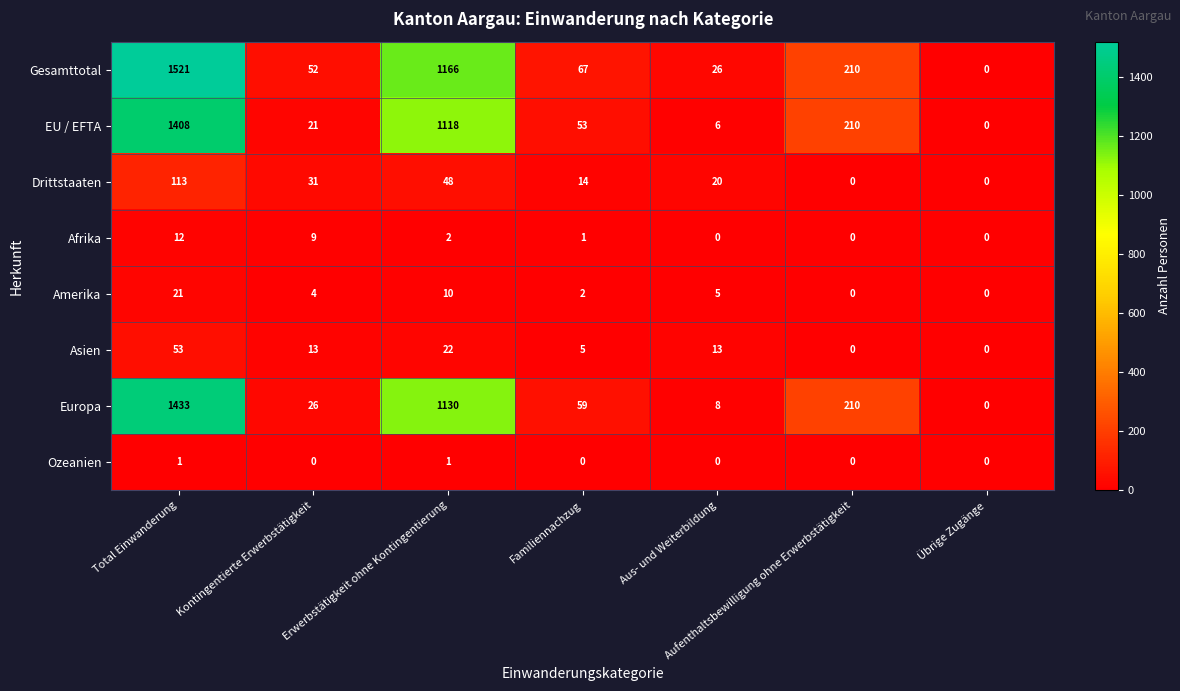

Is it true that Europa equals 342 at Aufenthaltsbewilligung ohne Erwerbstätigkeit?

False